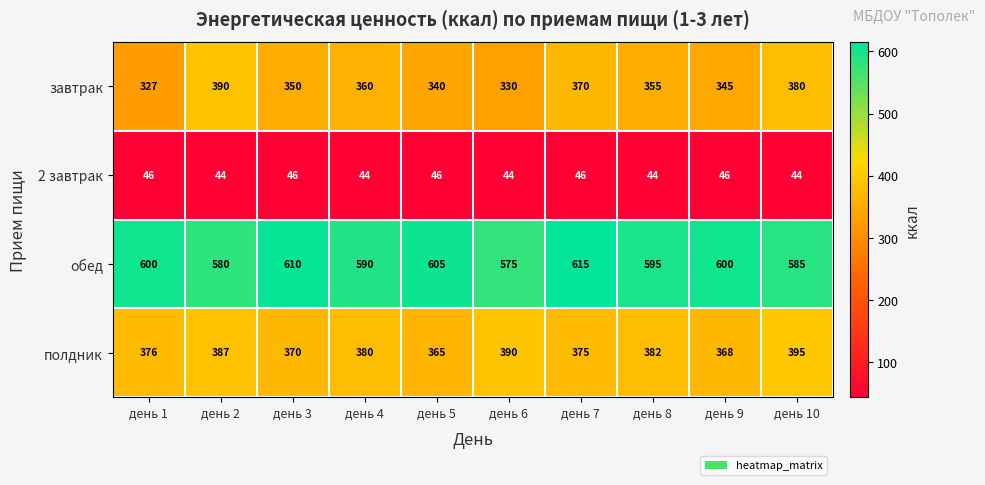

Which series has the widest spread of values?

завтрак